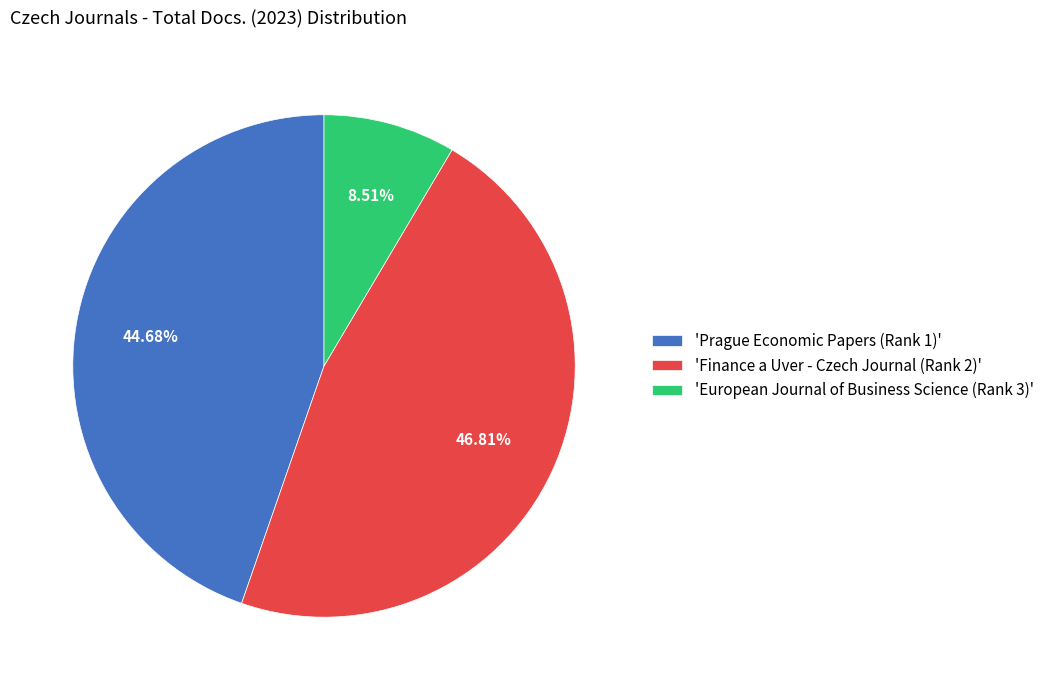

Which has a higher value, 'European Journal of Business Science (Rank 3)' or 'Finance a Uver - Czech Journal (Rank 2)'?

'Finance a Uver - Czech Journal (Rank 2)'